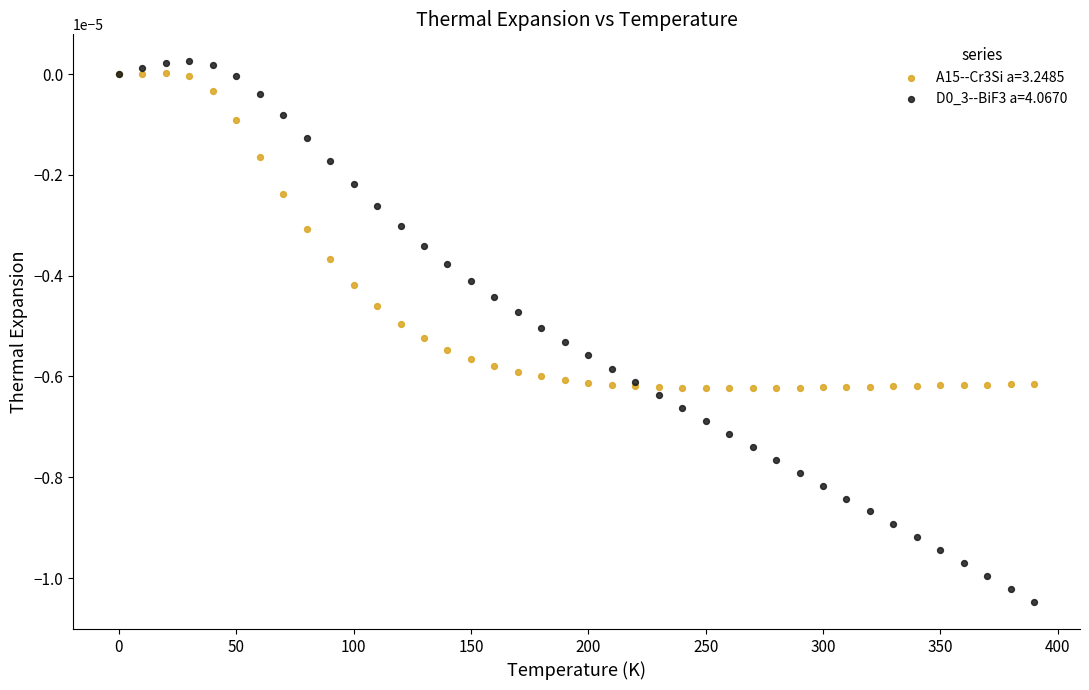

What is the X range (max minus min) for the scatter plot?

390.0